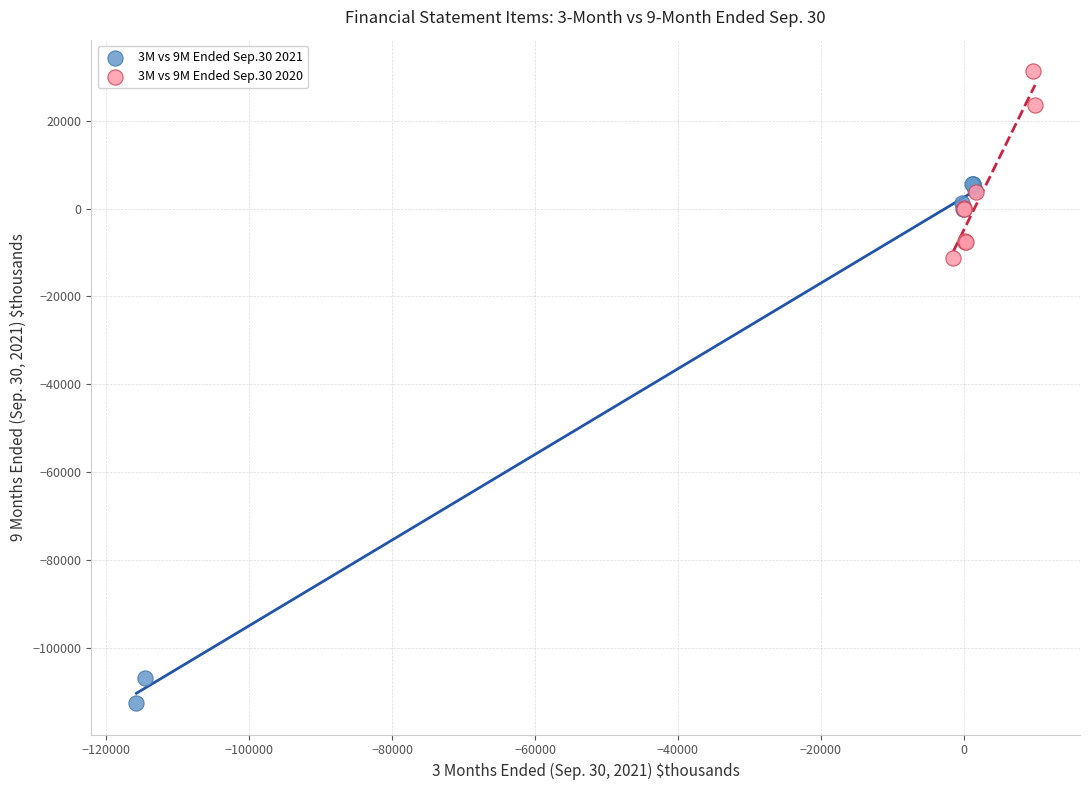

Which series has the largest Y range (max minus min)?

3M vs 9M Ended Sep.30 2021